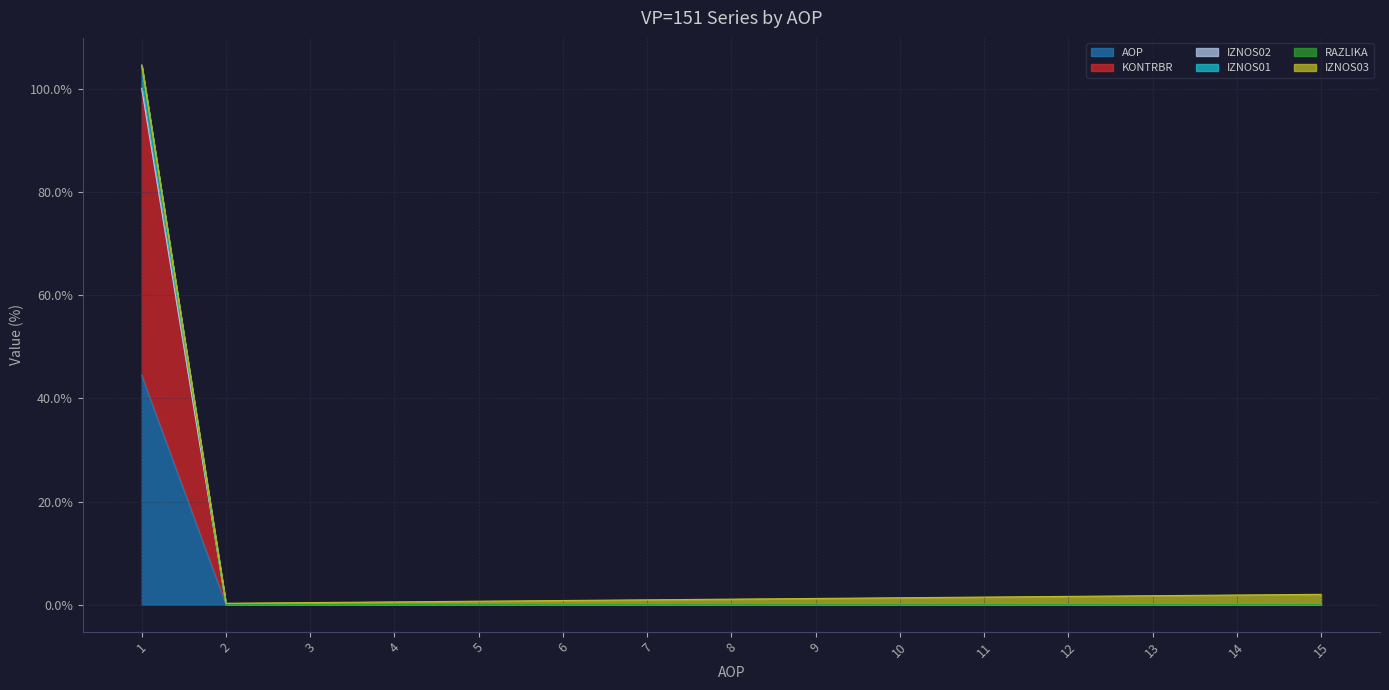

How many positive values does the IZNOS02 series have?

1